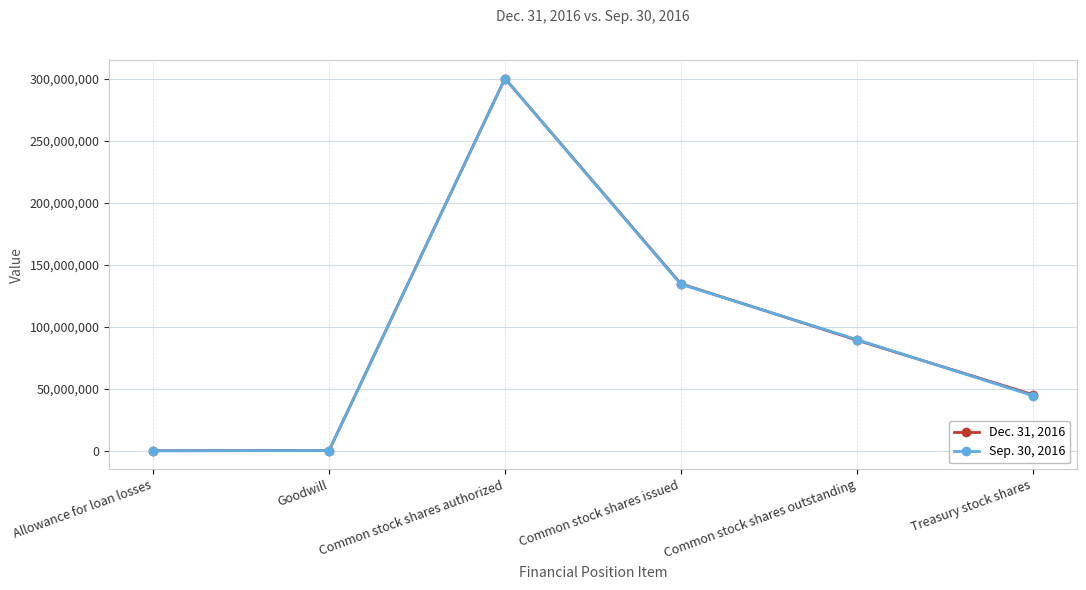

At which category does the chart reach its peak across all series?

Common stock shares authorized